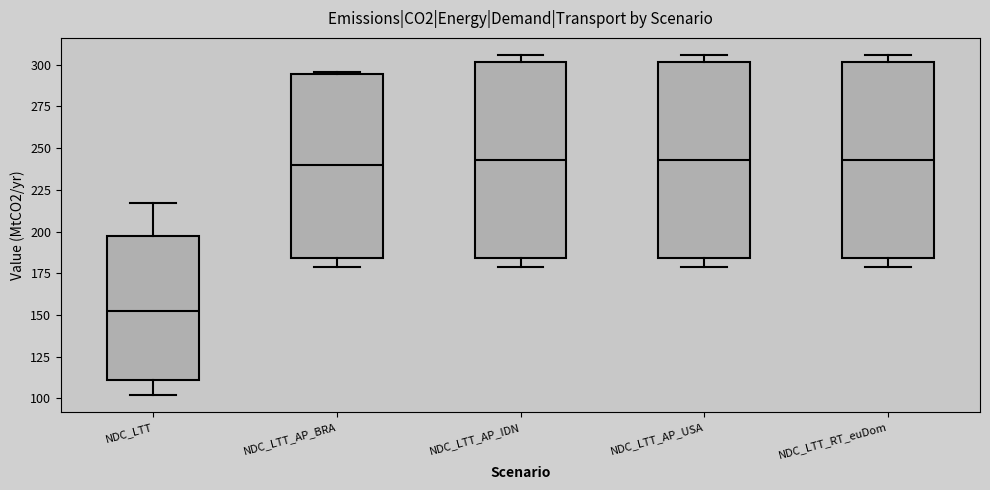

Which box has the lowest median line?

NDC_LTT